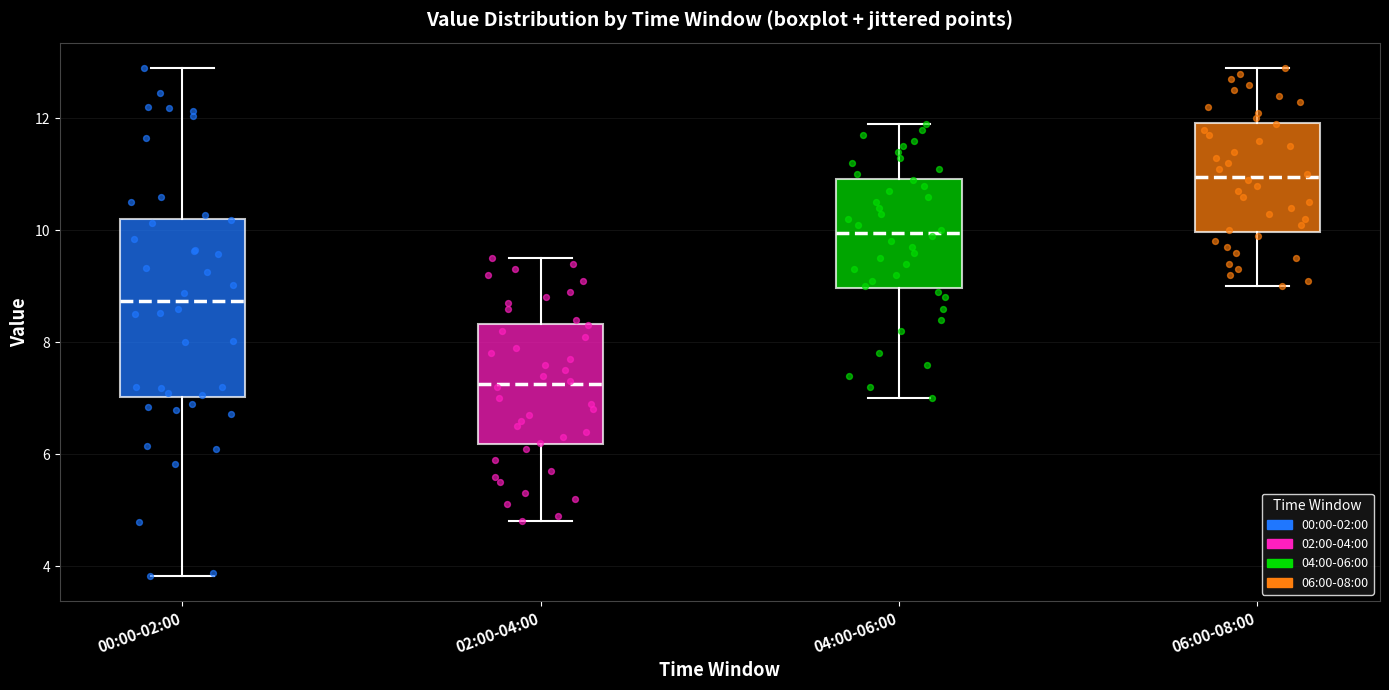

Reading left to right, read every box against the y-axis: the position of its median line, the range the box covers, and the ends of its whiskers. The values are not printed on the chart, so give them approximately, as read against the axis.

00:00-02:00: median 8.8, box 7.0 to 10.2, whiskers 3.8 to 13.0
02:00-04:00: median 7.2, box 6.2 to 8.4, whiskers 4.8 to 9.6
04:00-06:00: median 10.0, box 9.0 to 11.0, whiskers 7.0 to 12.0
06:00-08:00: median 11.0, box 10.0 to 12.0, whiskers 9.0 to 13.0